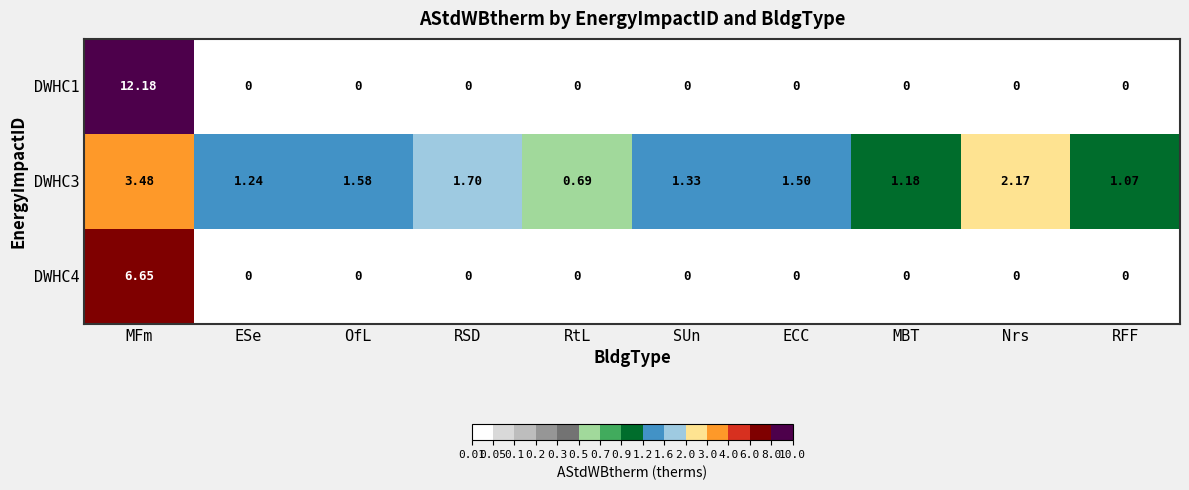

Is the value of DWHC1 at OfL greater than the value of DWHC3 at MFm?

No